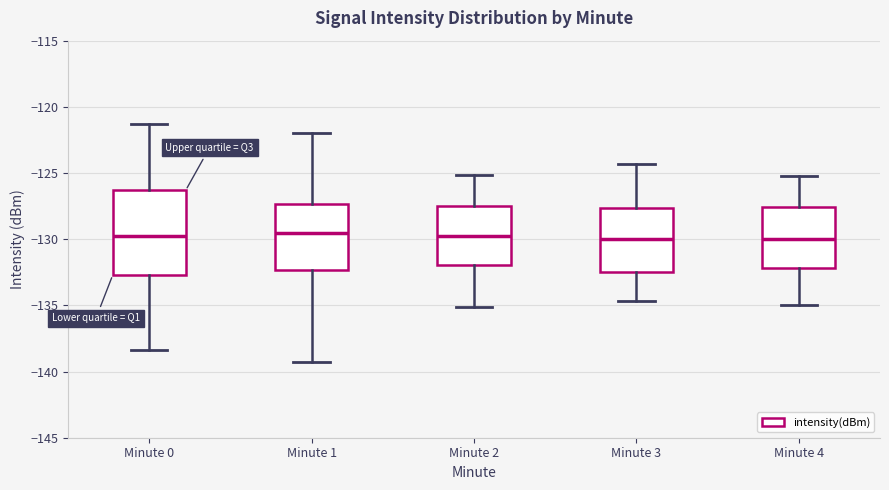

Which box is the tallest, from its lower edge to its upper edge?

Minute 0